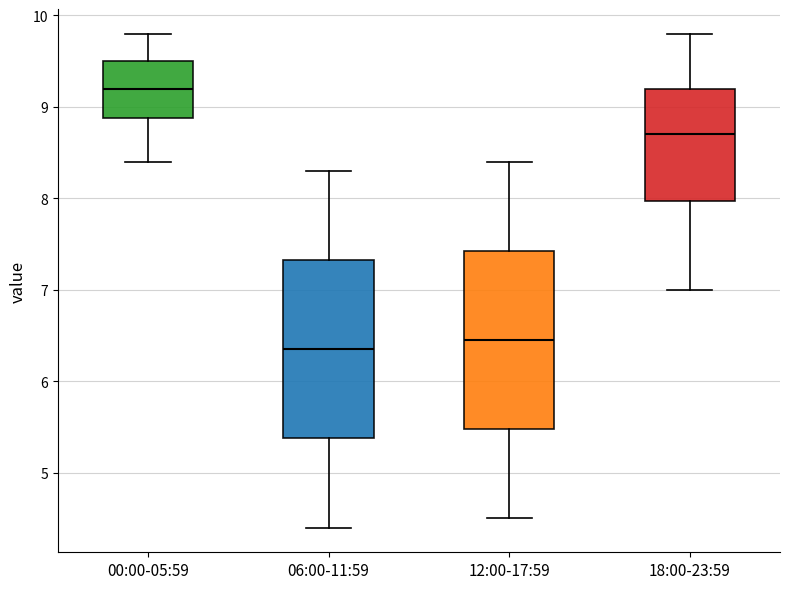

Reading left to right, transcribe this box plot: for each box, give where its median line is, the range the box spans, and where its two whiskers end, as read against the y-axis. The values are not printed on the chart, so give them approximately, as read against the axis.

00:00-05:59: median 9.2, box 8.9 to 9.5, whiskers 8.4 to 9.8
06:00-11:59: median 6.4, box 5.4 to 7.3, whiskers 4.4 to 8.3
12:00-17:59: median 6.5, box 5.5 to 7.4, whiskers 4.5 to 8.4
18:00-23:59: median 8.7, box 8.0 to 9.2, whiskers 7.0 to 9.8